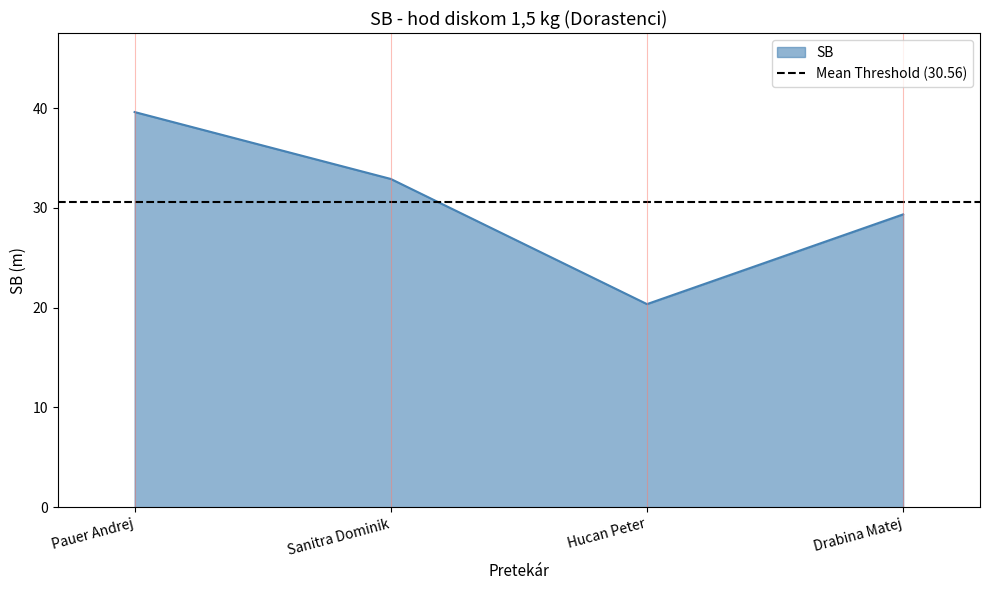

What is the value of the 4th point from the left?

29.4